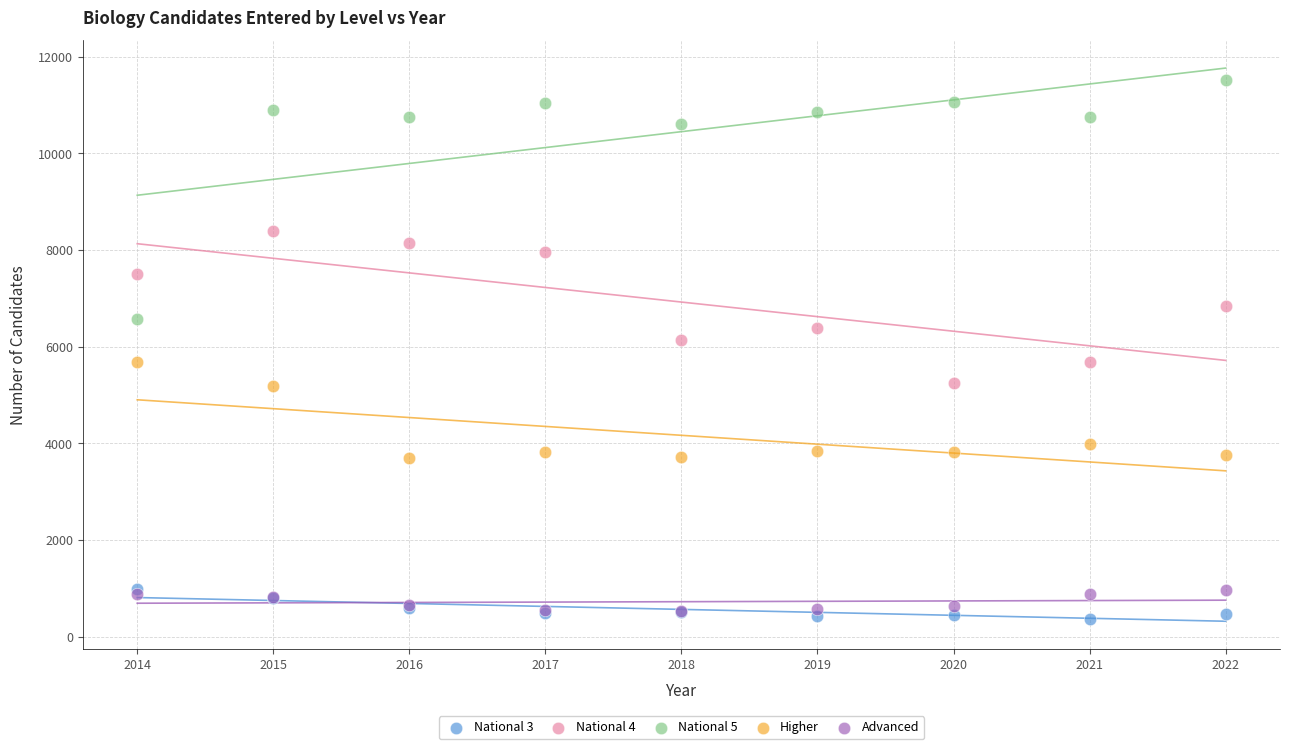

Which series has the widest spread of Y values?

National 5